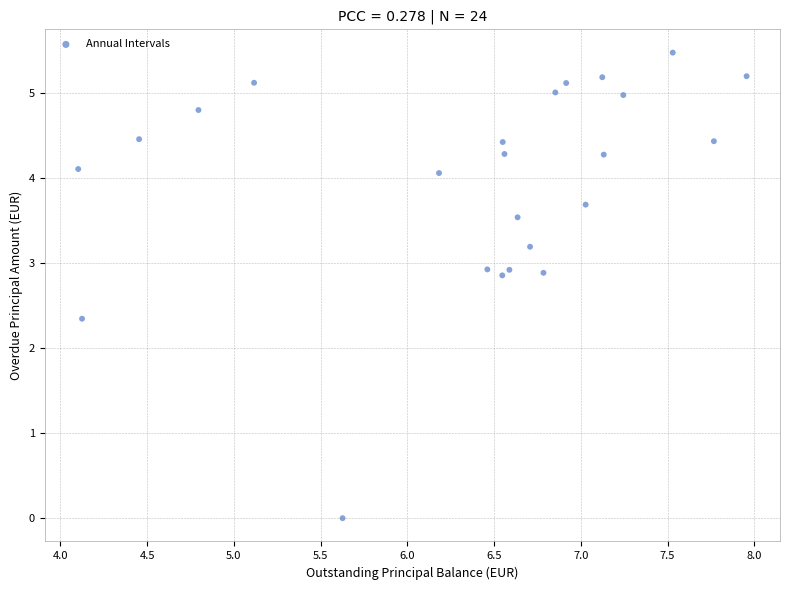

What is the range of X values (max minus min)?

3.9